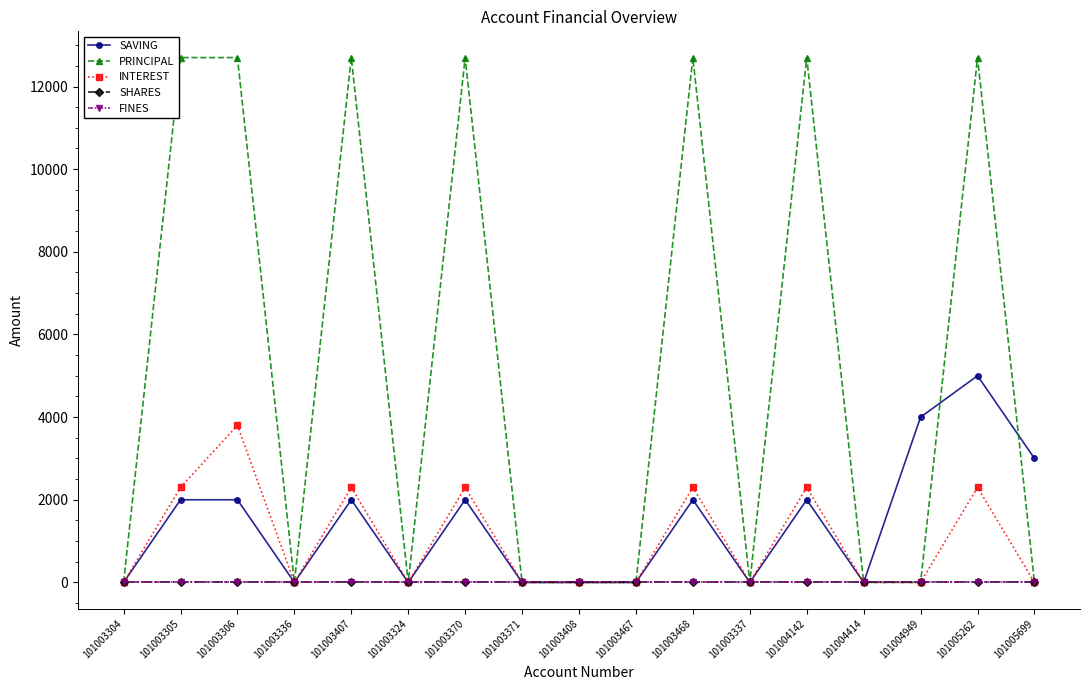

Rank the categories by INTEREST value from lowest to highest.

101003304, 101003336, 101003324, 101003371, 101003408, 101003467, 101003337, 101004414, 101004949, 101005699, 101003305, 101003407, 101003370, 101003468, 101004142, 101005262, 101003306